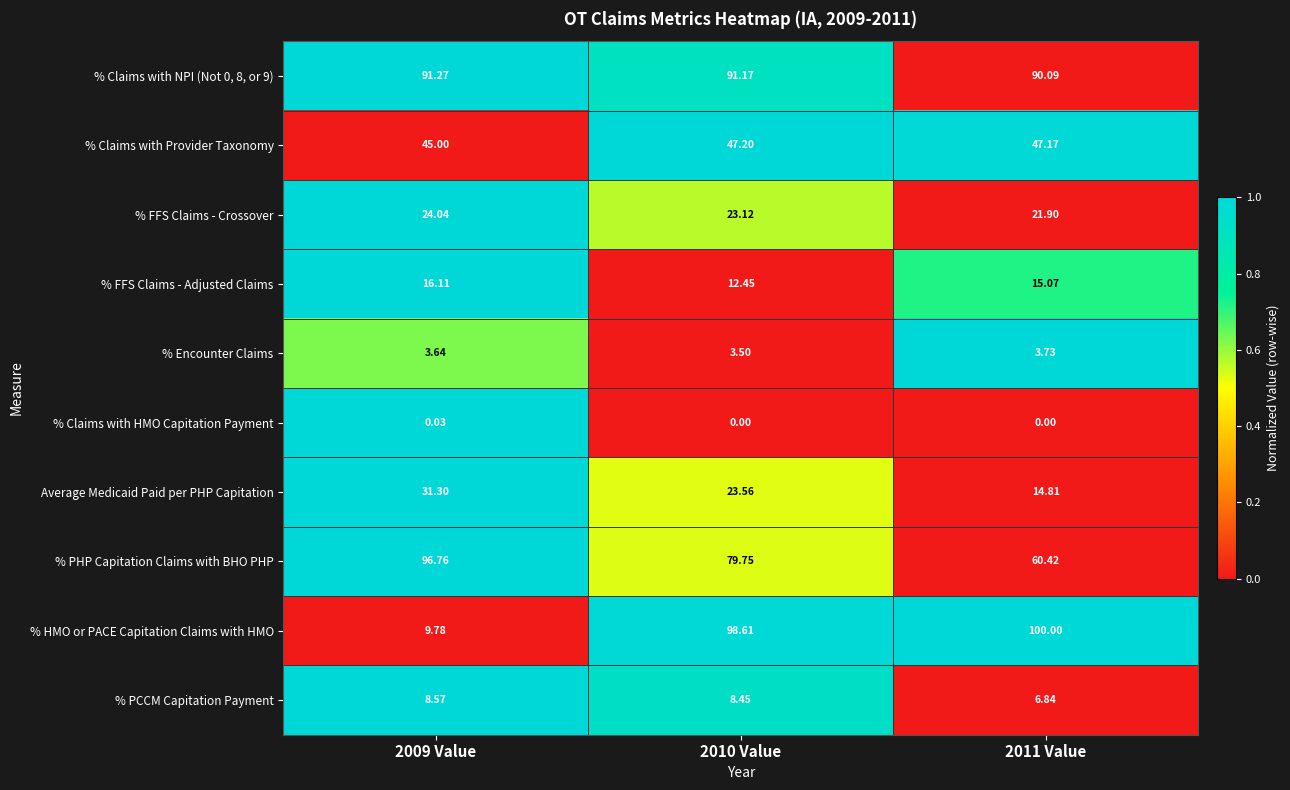

Count the number of categories in the chart.

3